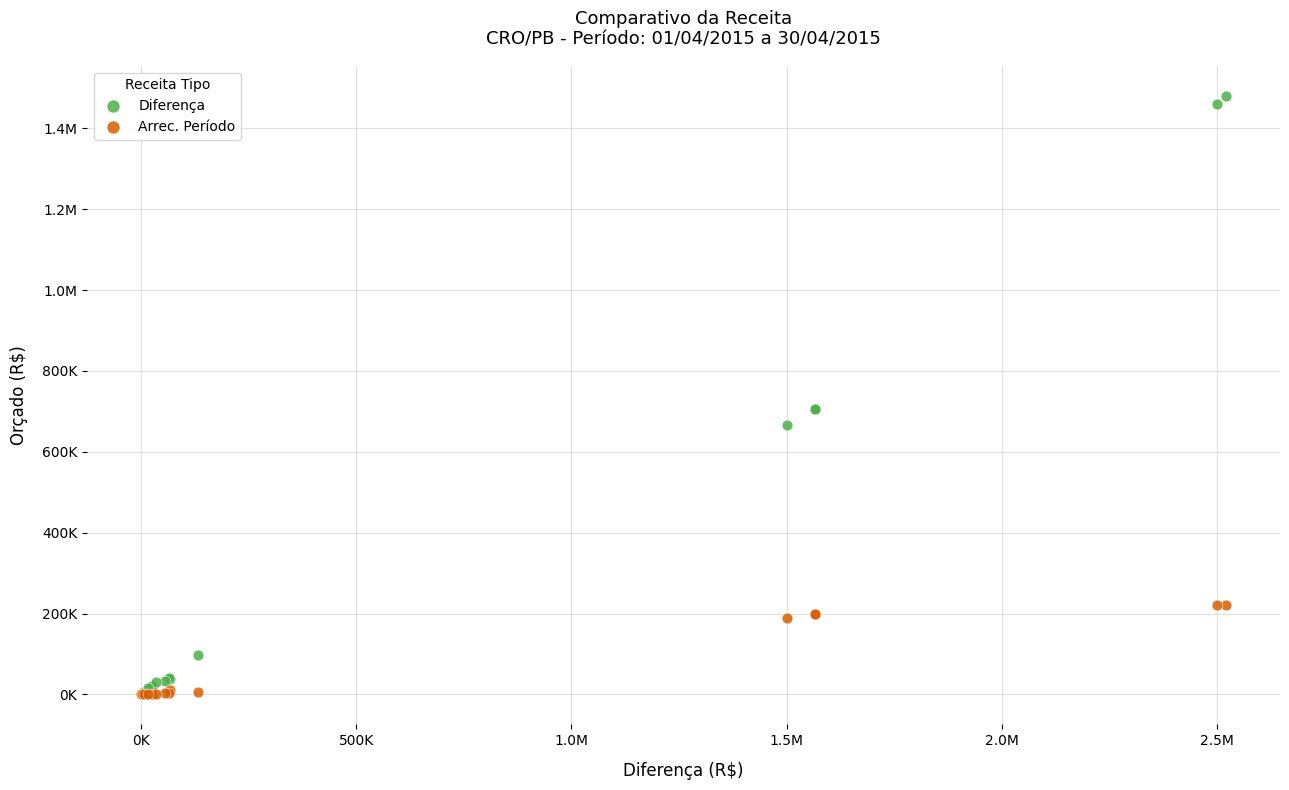

What are all the series names shown in the legend?

Diferença, Arrec. Período